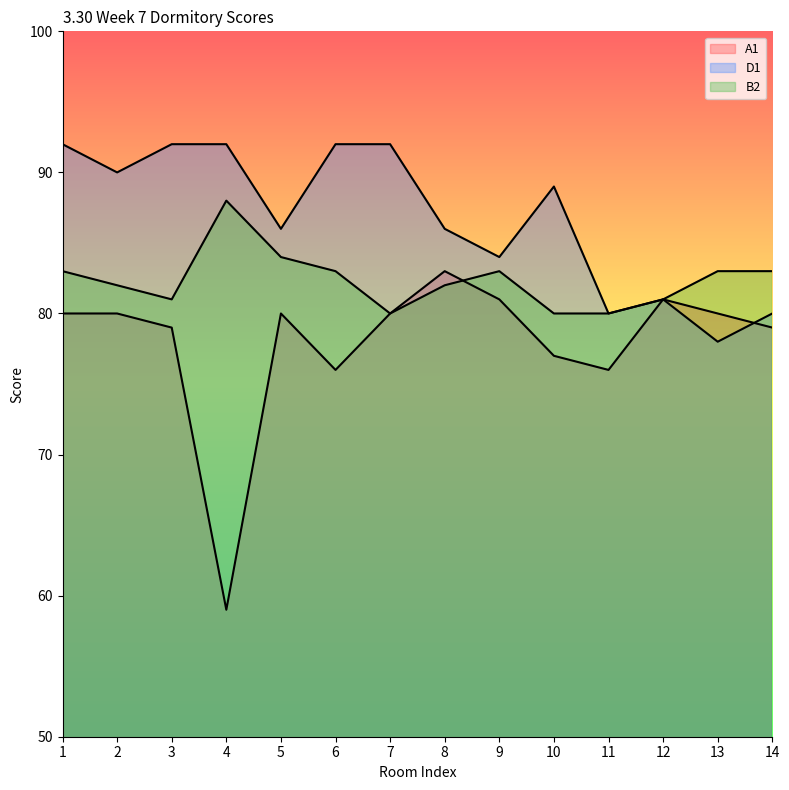

The value of D1 at 14 is 135. True or false?

False